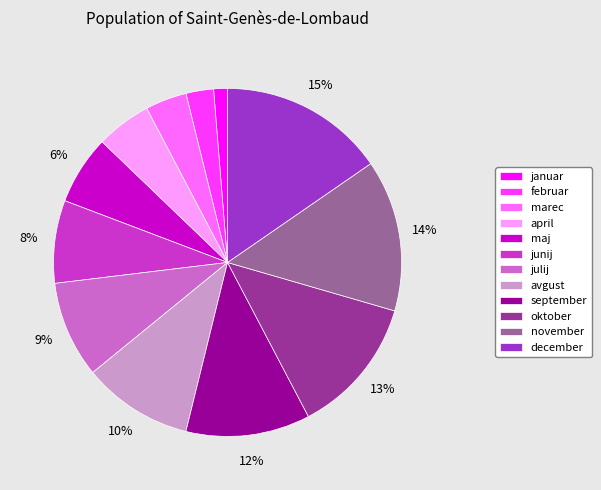

Is there any slice that represents more than half of the pie?

No